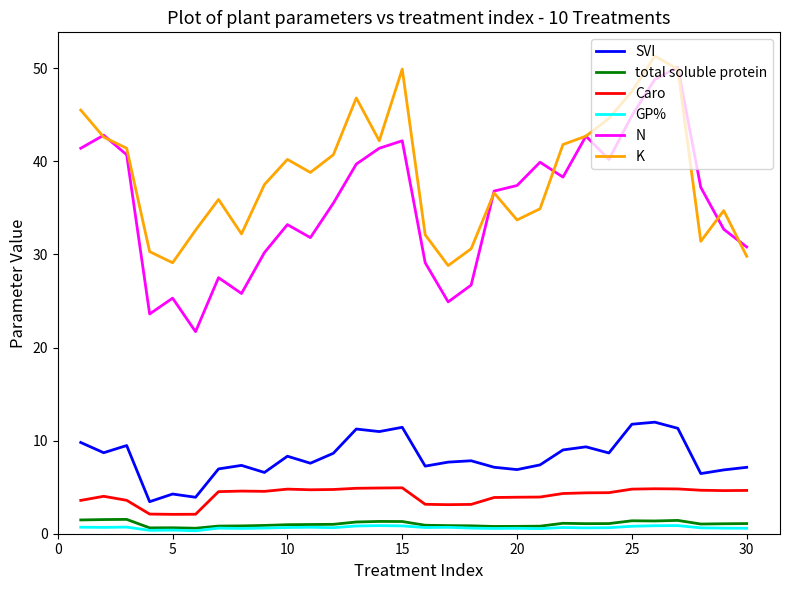

In total soluble protein, how many points are lower than both neighbors (excluding endpoints)?

6